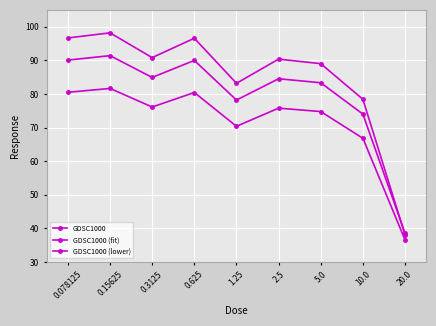

The GDSC1000 series shows 162.4 at 2.5. True or false?

False